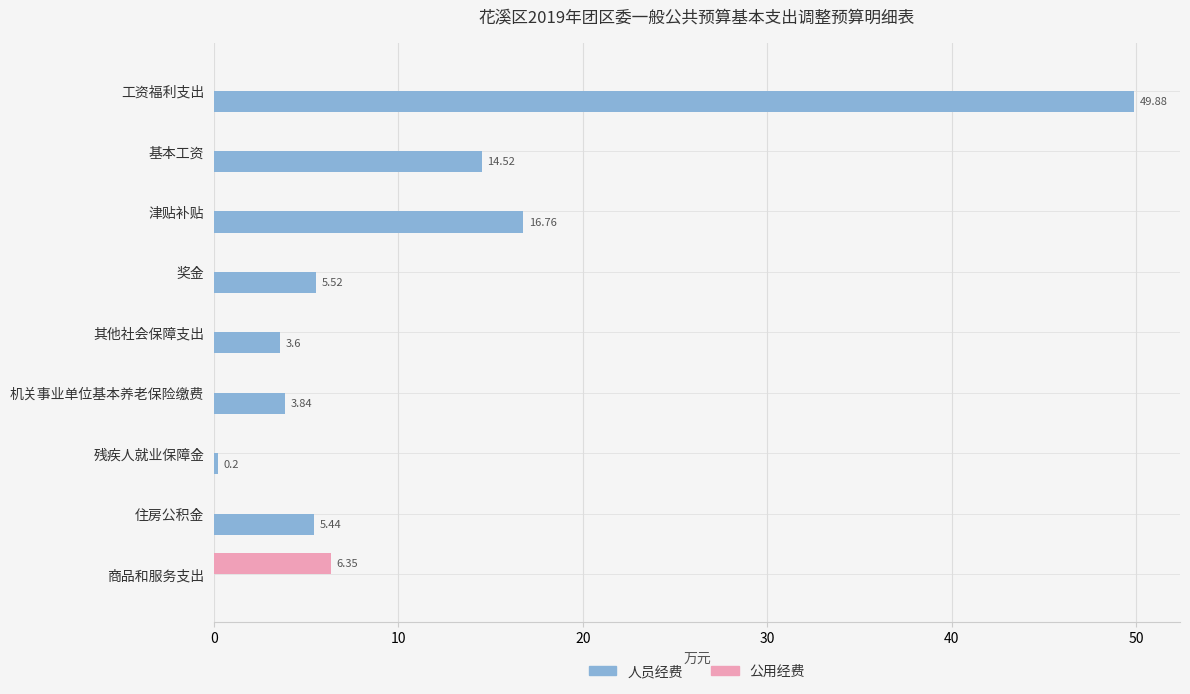

Is the value of 人员经费 at 基本工资 greater than the value of 公用经费 at 基本工资?

Yes